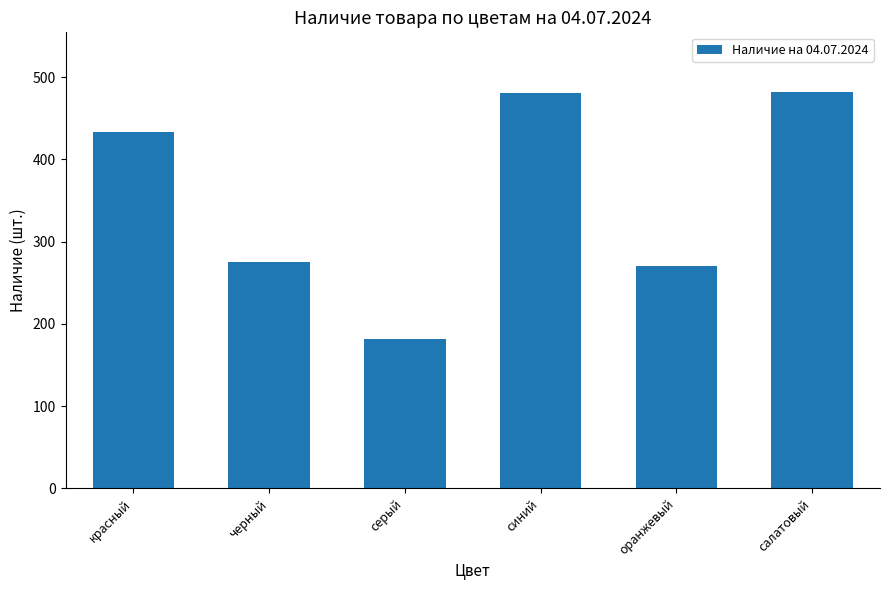

Does the chart contain any negative values?

No